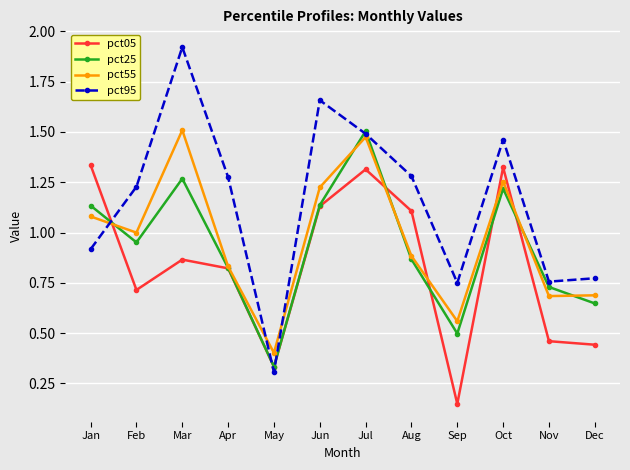

After their last crossing, which series has the higher values: pct05 or pct95?

pct95